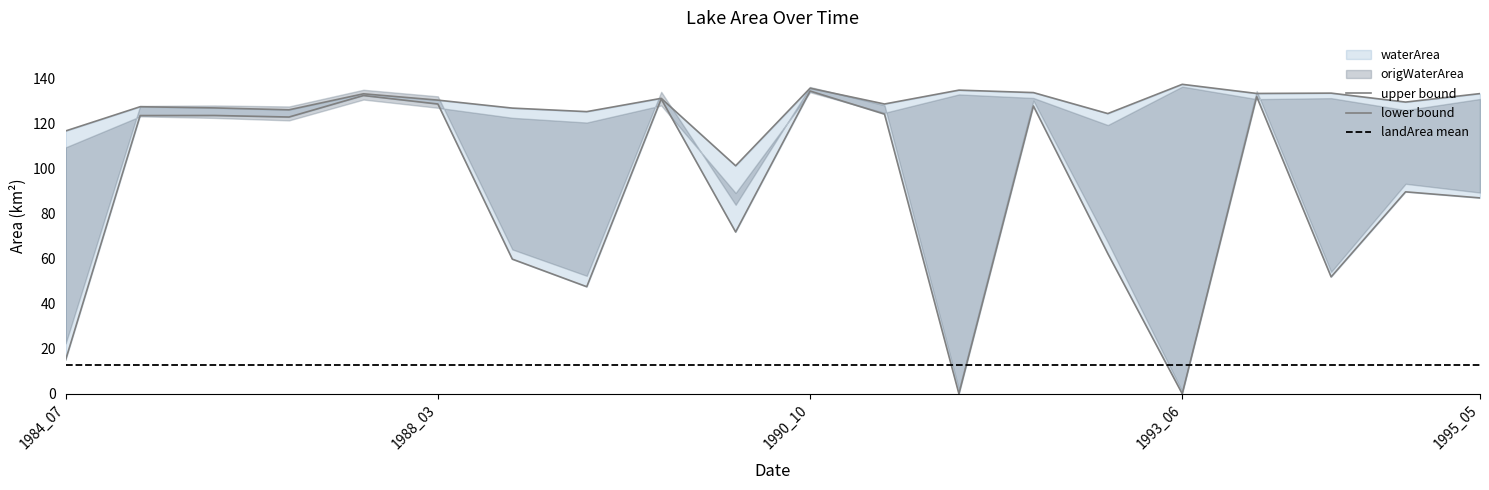

Where is waterArea nearest to the value 119?

1984_07